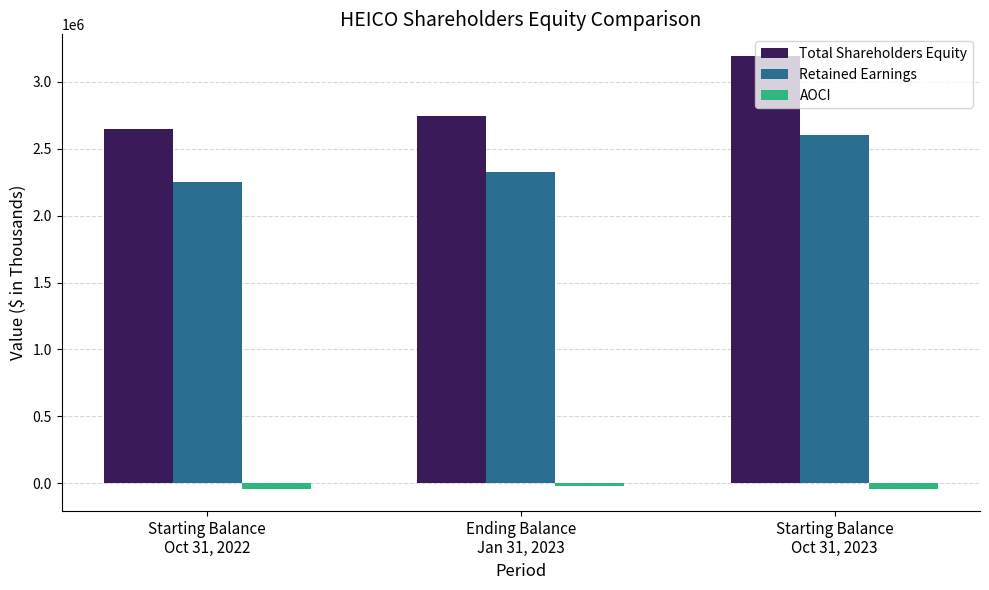

Count the number of data series in this chart.

3